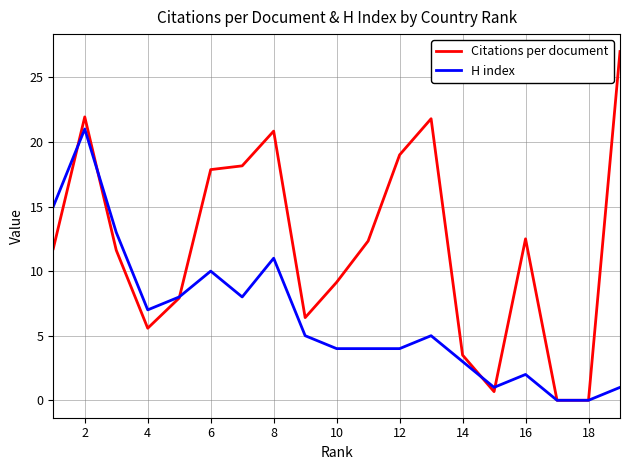

Rank the series by their average value, from lowest to highest.

H index, Citations per document